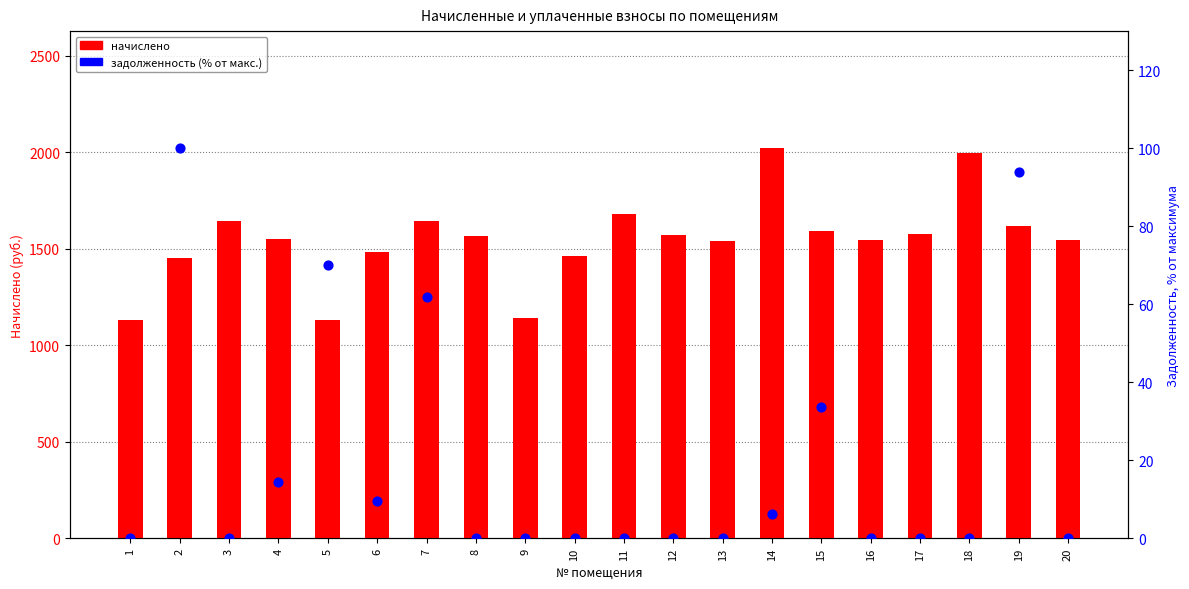

At which category is the sum across all series the highest?

14